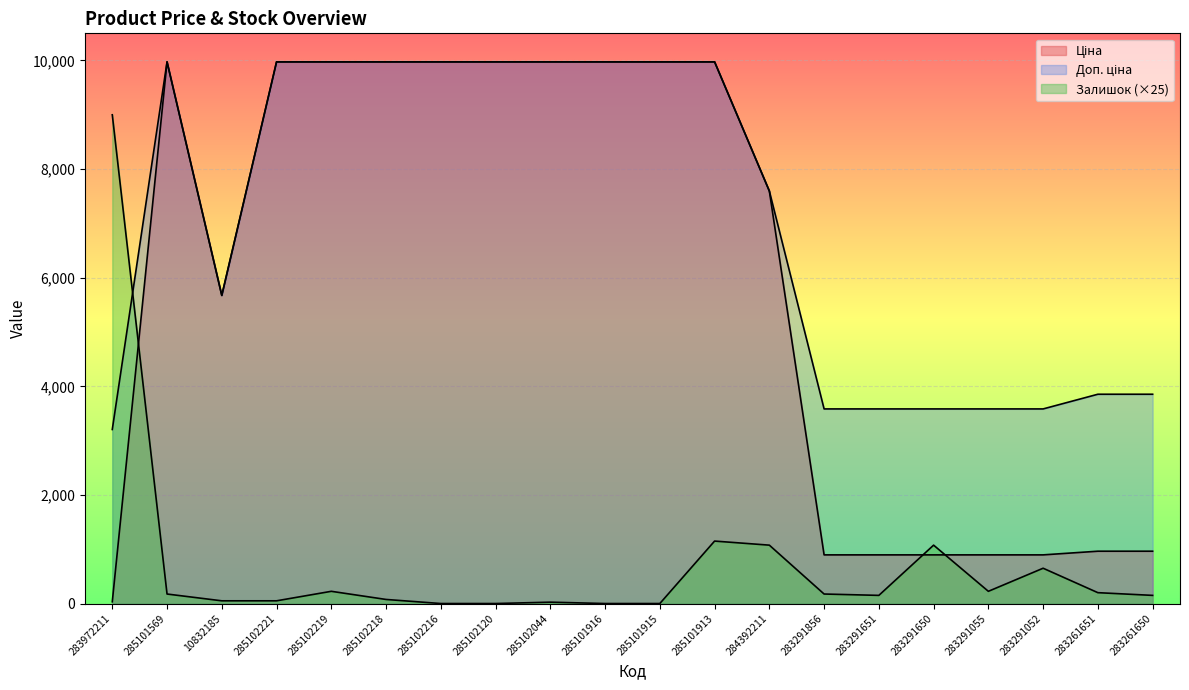

How many lines are shown in the chart?

3